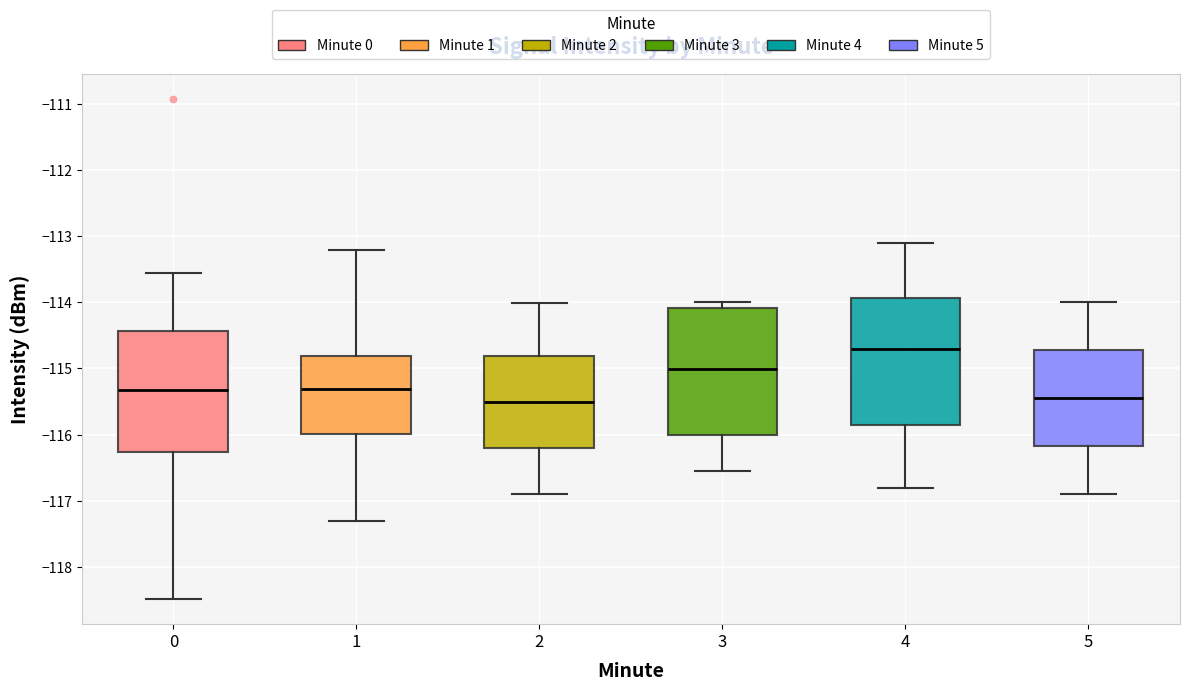

Reading left to right, read every box against the y-axis: the position of its median line, the range the box covers, and the ends of its whiskers. The values are not printed on the chart, so give them approximately, as read against the axis.

0: median -115.3, box -116.3 to -114.4, whiskers -118.5 to -113.6
1: median -115.3, box -116.0 to -114.8, whiskers -117.3 to -113.2
2: median -115.5, box -116.2 to -114.8, whiskers -116.9 to -114.0
3: median -115.0, box -116.0 to -114.1, whiskers -116.5 to -114.0
4: median -114.7, box -115.9 to -113.9, whiskers -116.8 to -113.1
5: median -115.5, box -116.2 to -114.7, whiskers -116.9 to -114.0